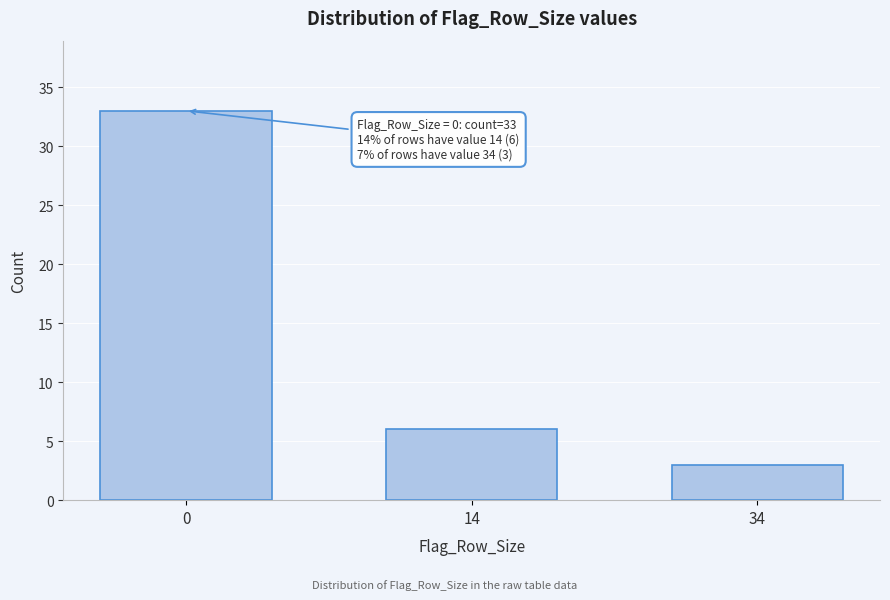

Reading left to right, what are all the values shown in this chart?

0=33	14=6	34=3